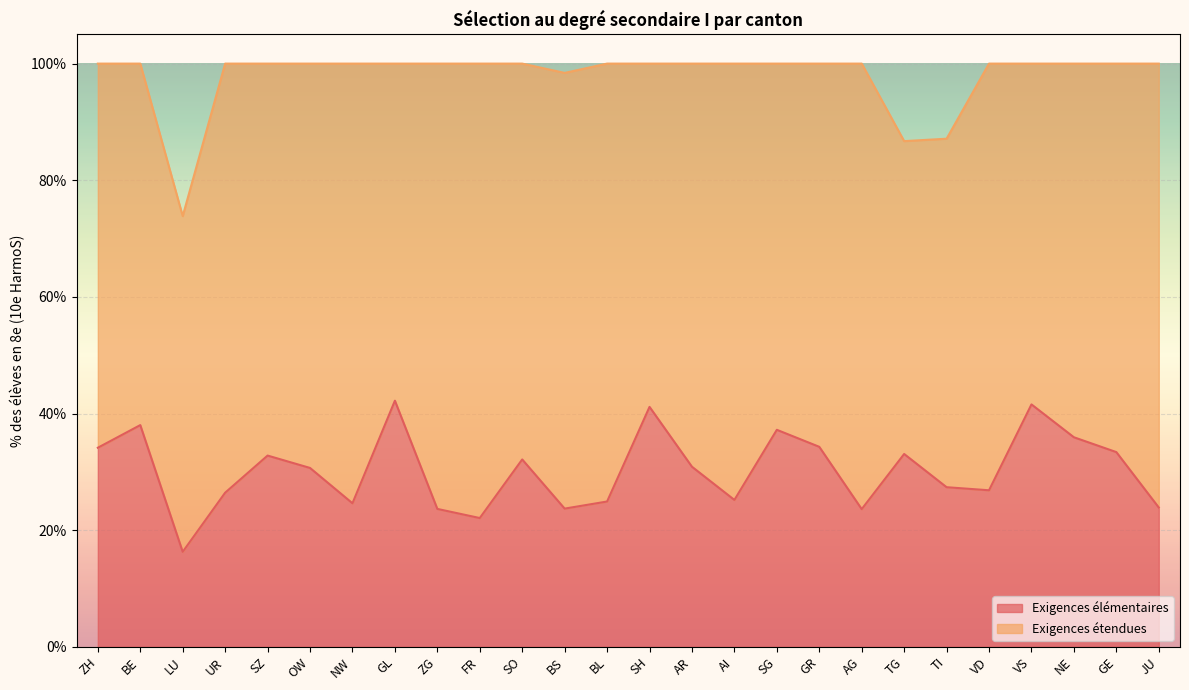

What position from the left is TG?

20